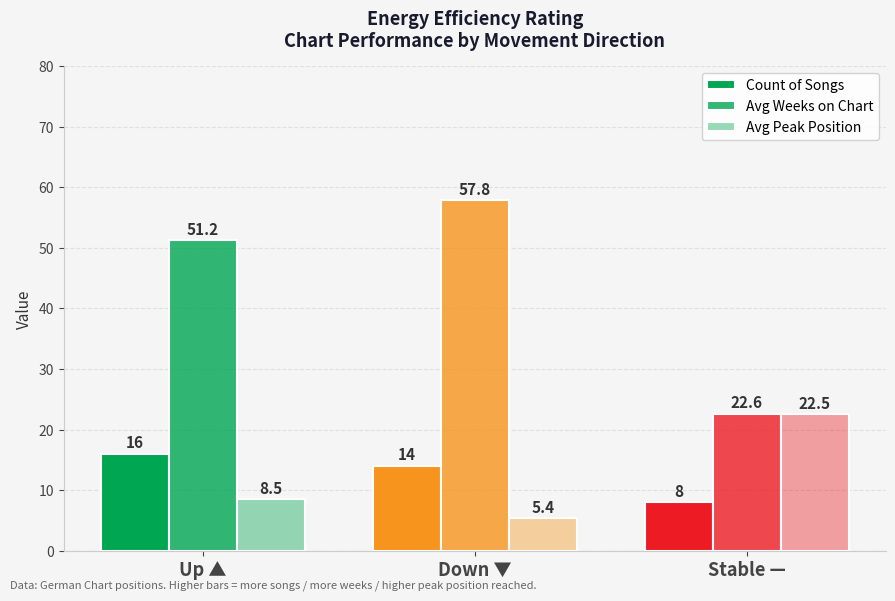

How many data points in Avg Peak Position are above 8?

2